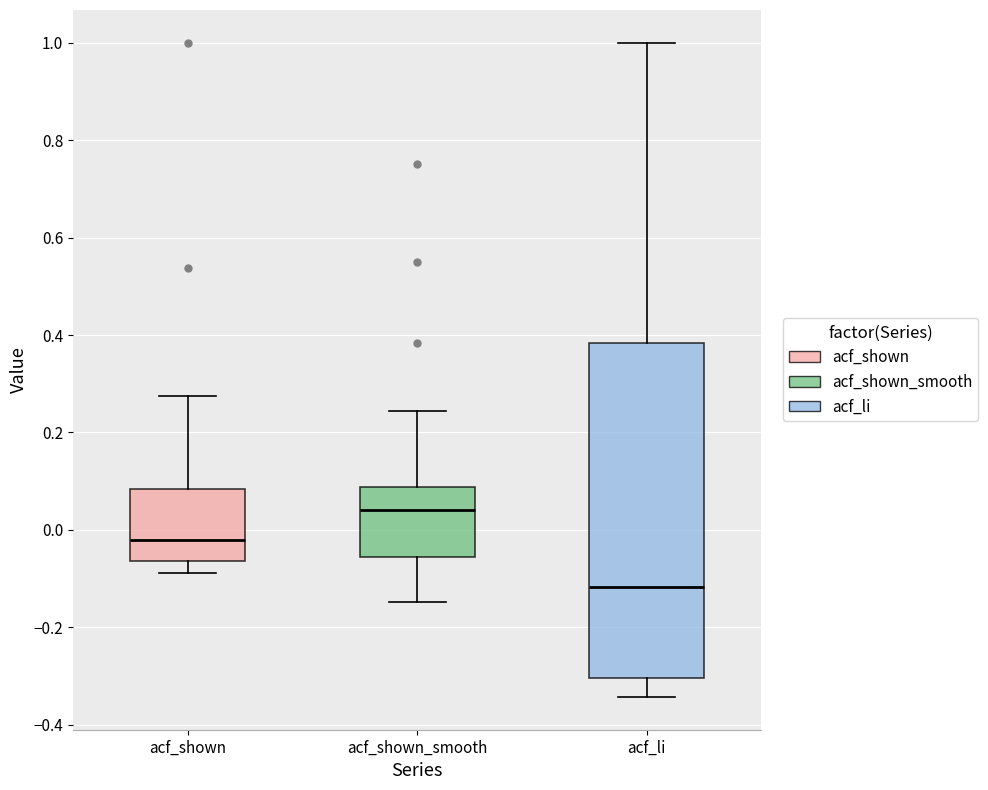

Where is the upper edge of the box for acf_shown_smooth on the y-axis? The values are not printed on the chart, so give them approximately, as read against the axis.

0.08